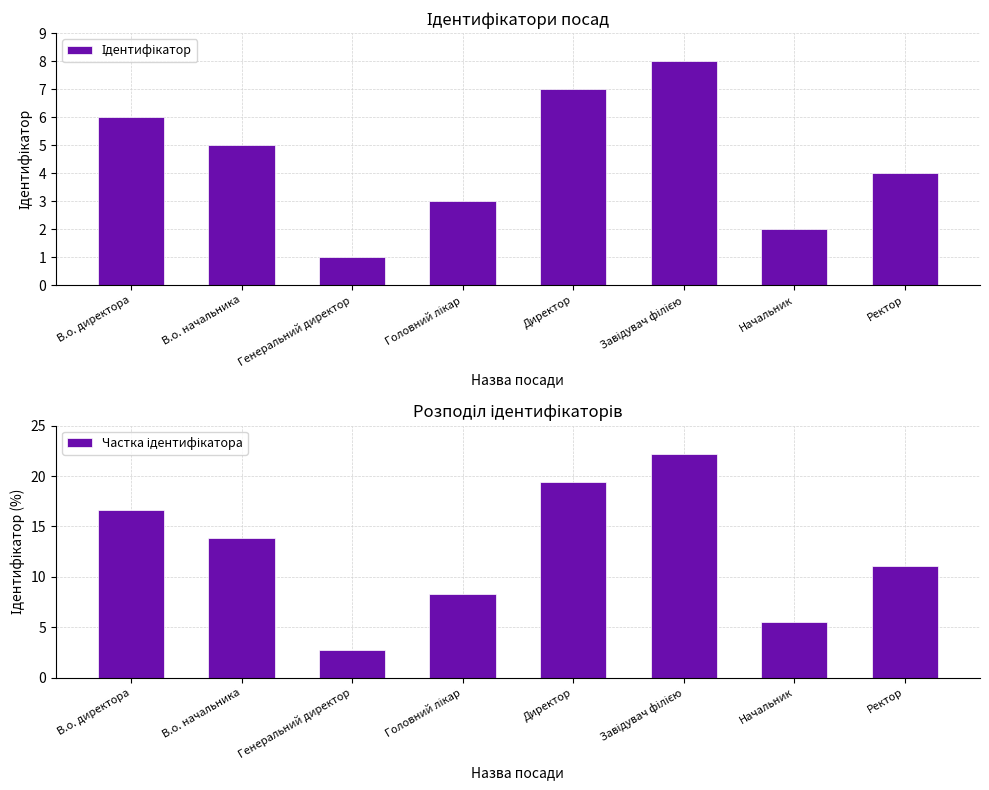

Which label corresponds to the largest value in the chart?

Завідувач філією